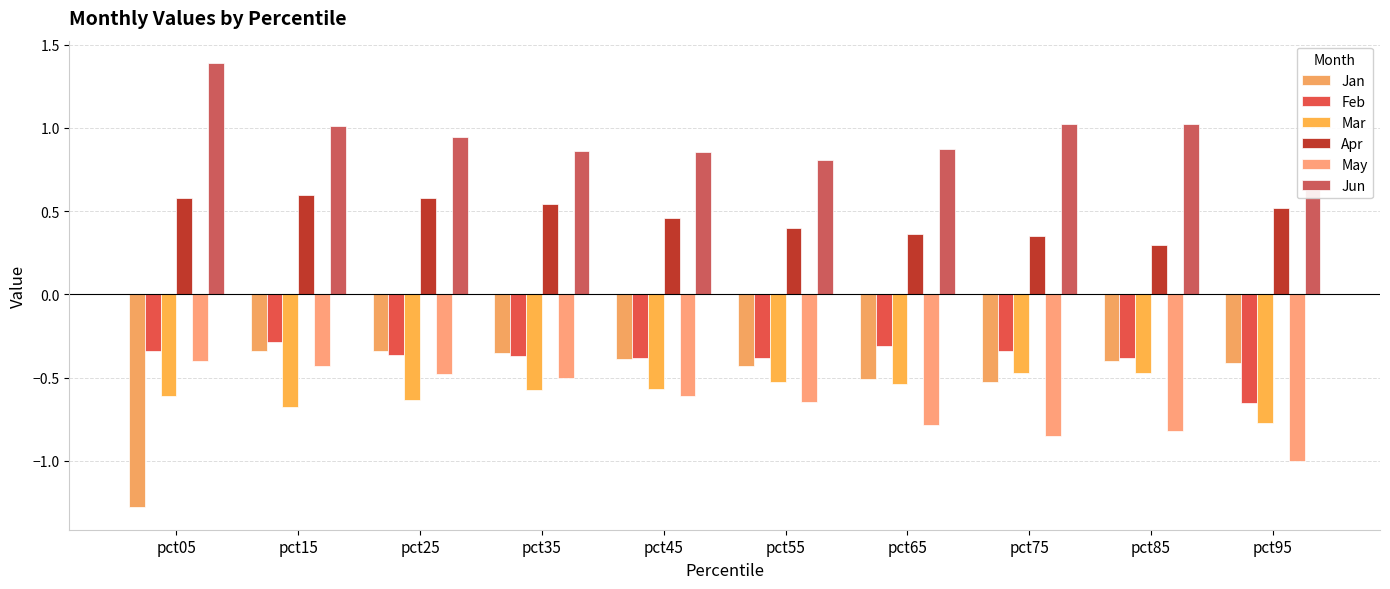

Rank the series by their maximum value, from highest to lowest.

Jun, Apr, Feb, Jan, May, Mar